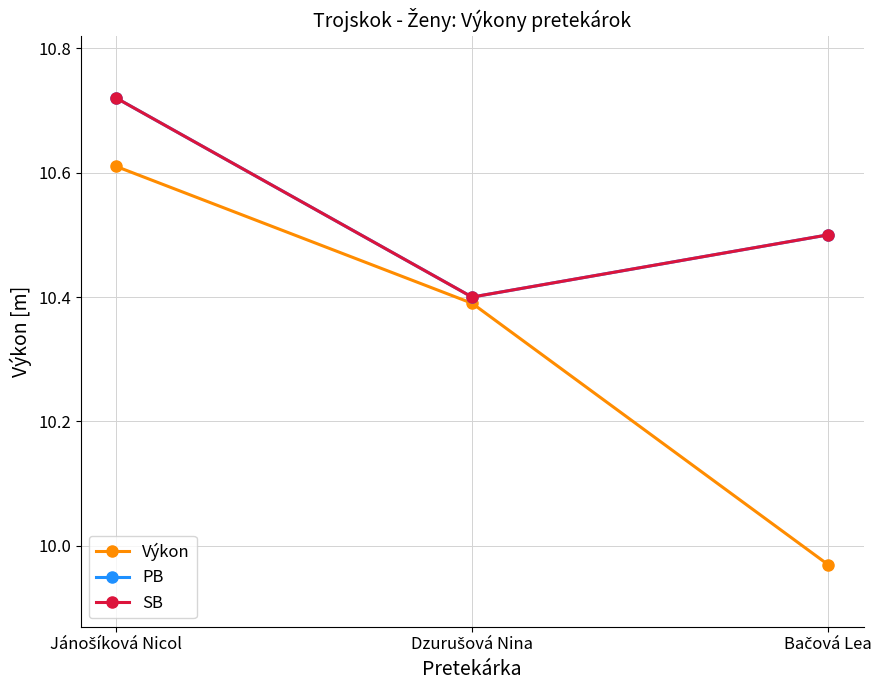

Does the chart have visible grid lines?

Yes